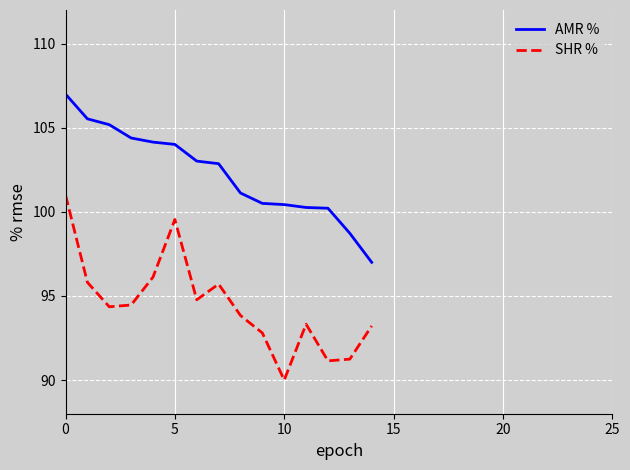

What is the minimum value for SHR %?

90.0